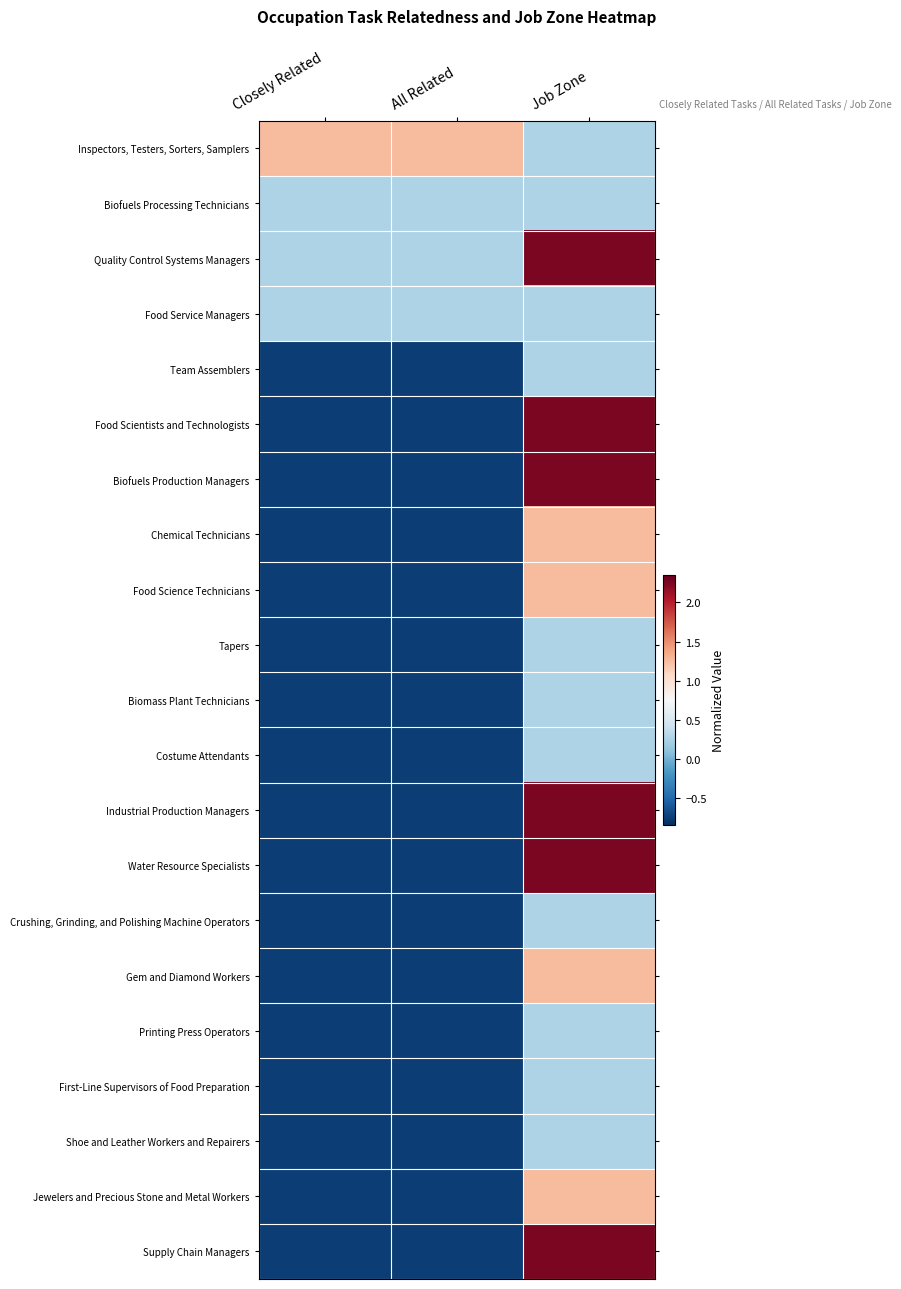

How many distinct data groups are displayed?

21